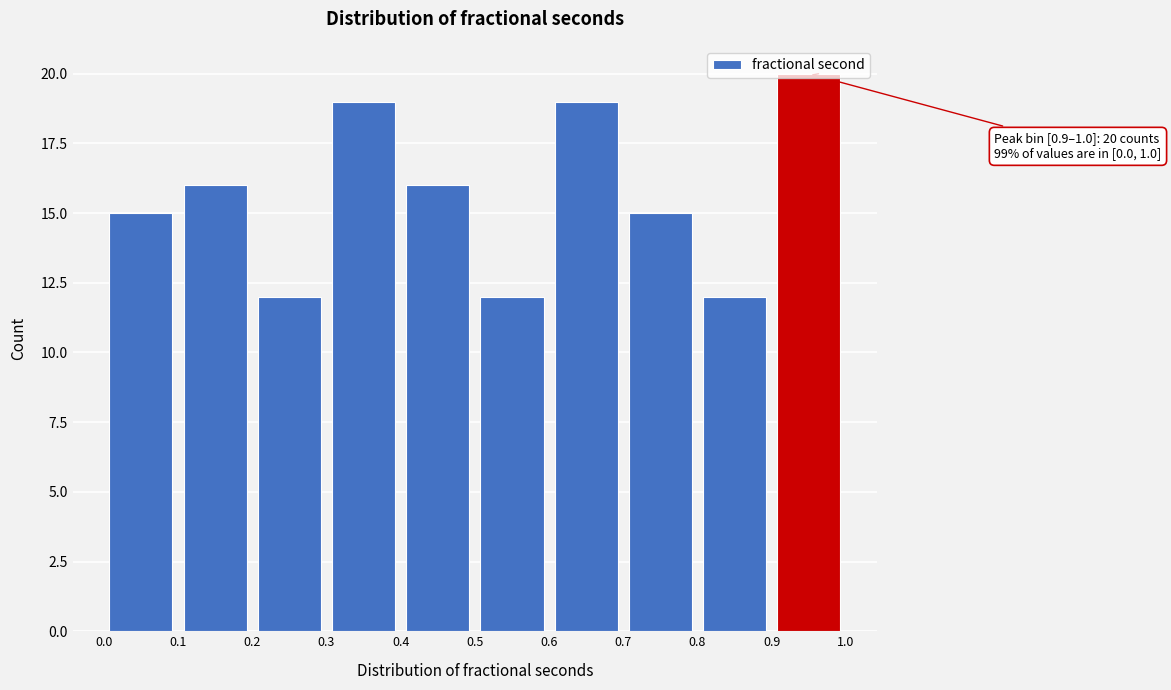

Over which range of the x-axis is the bar tallest?

0.9 to 1.0